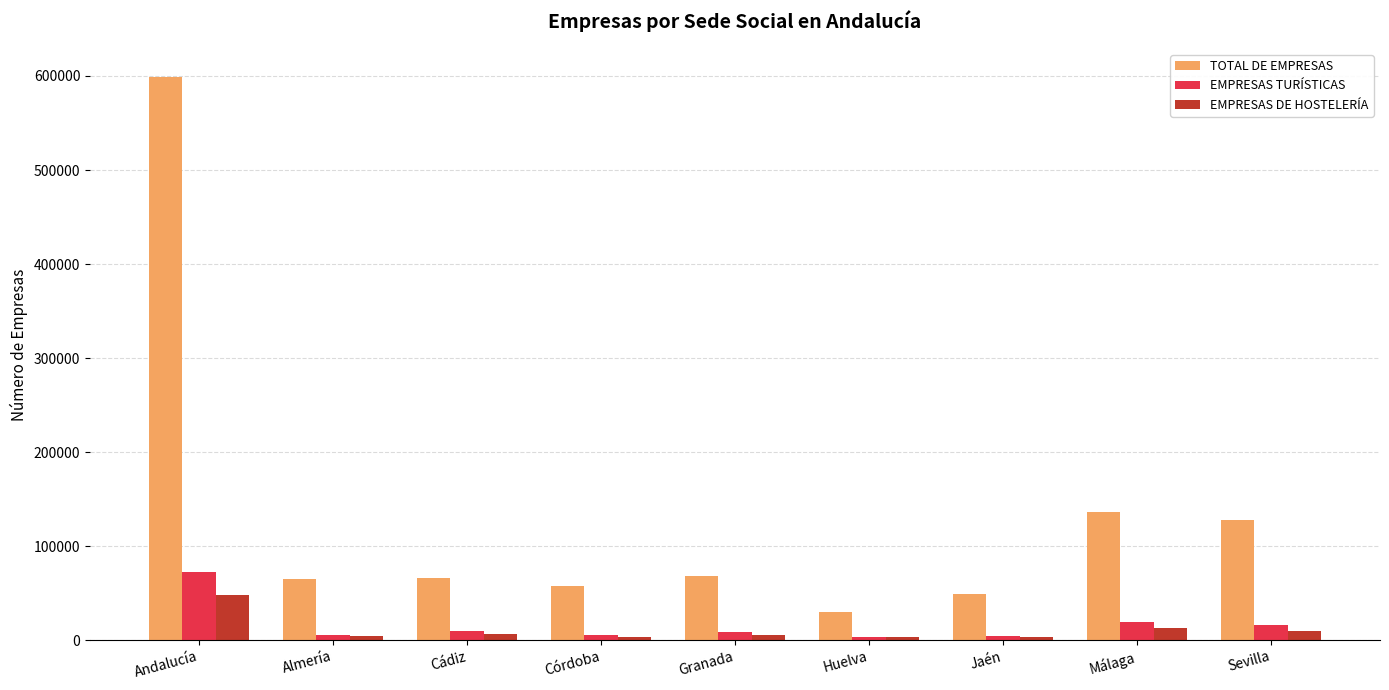

How many categories are shown in the chart?

9